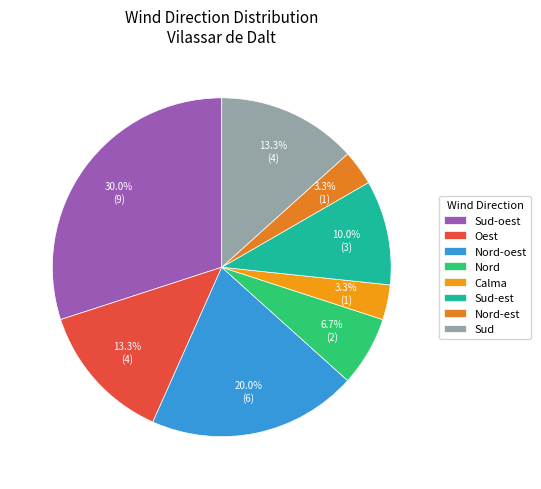

Count the number of slices in the pie.

8